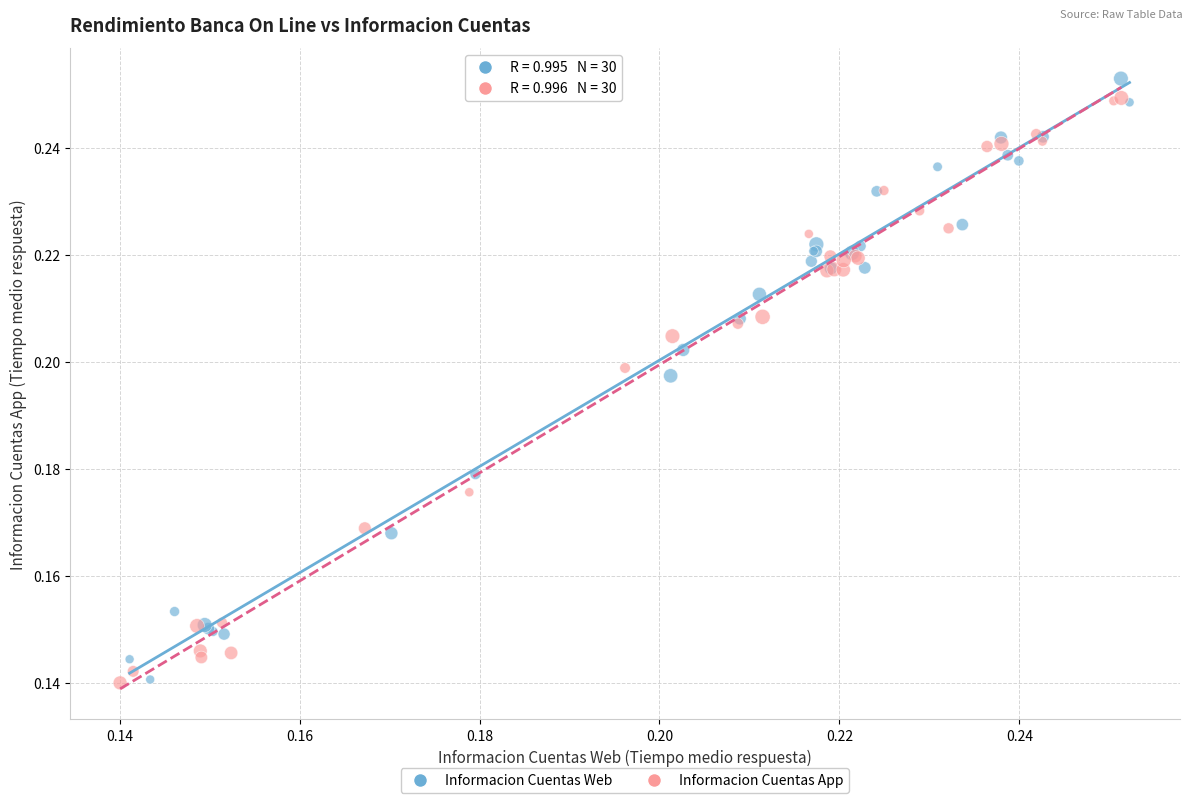

What are all the series names shown in the legend?

Informacion Cuentas Web, Informacion Cuentas App